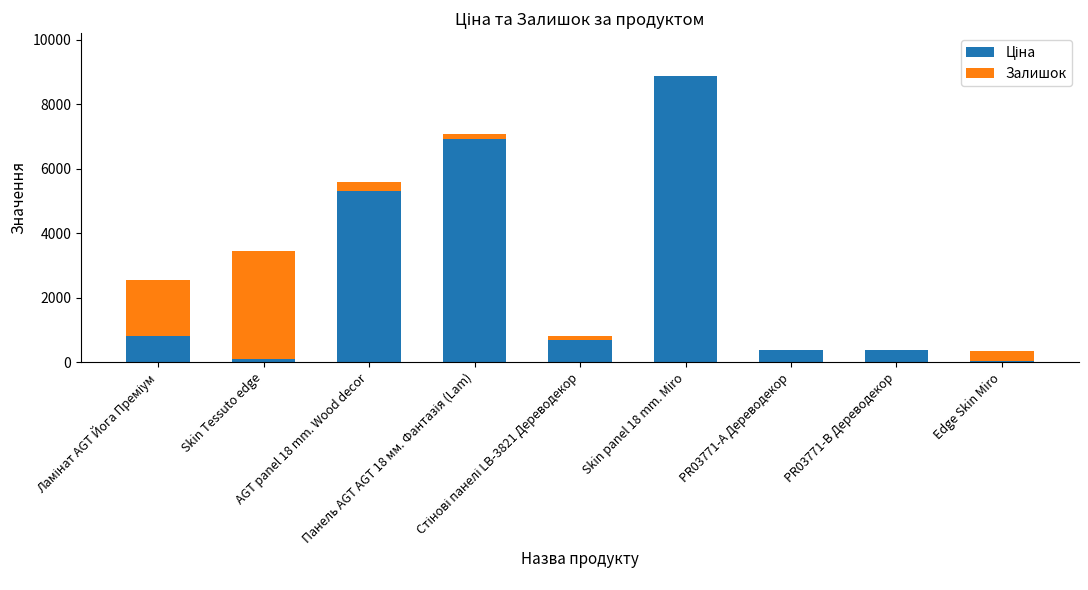

Are the bars grouped side by side (vs. stacked)?

No